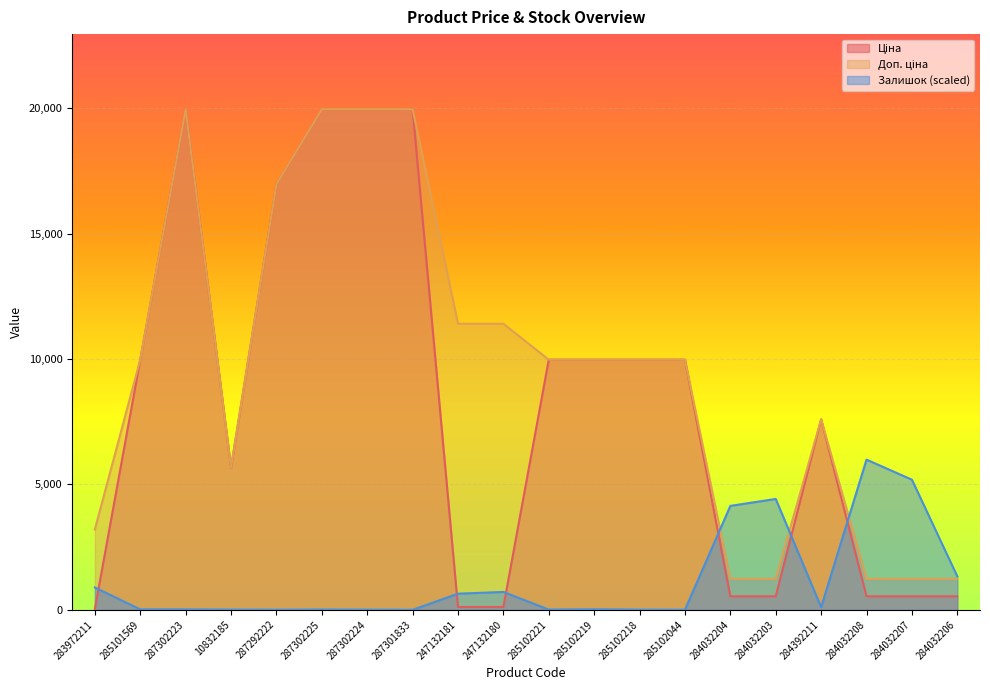

True or false: Ціна and Доп. ціна intersect in this chart.

False